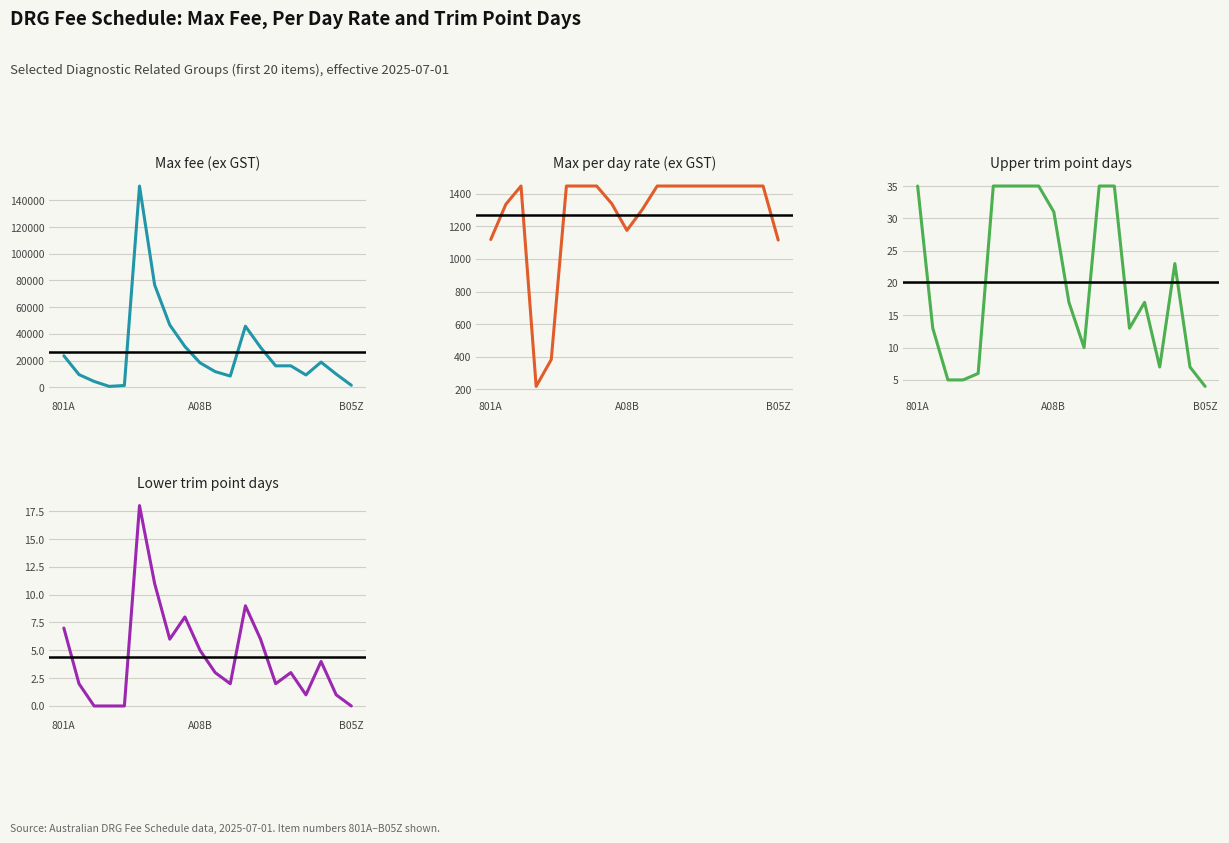

At which label is Max per day rate (ex GST) closest to 832?

B05Z